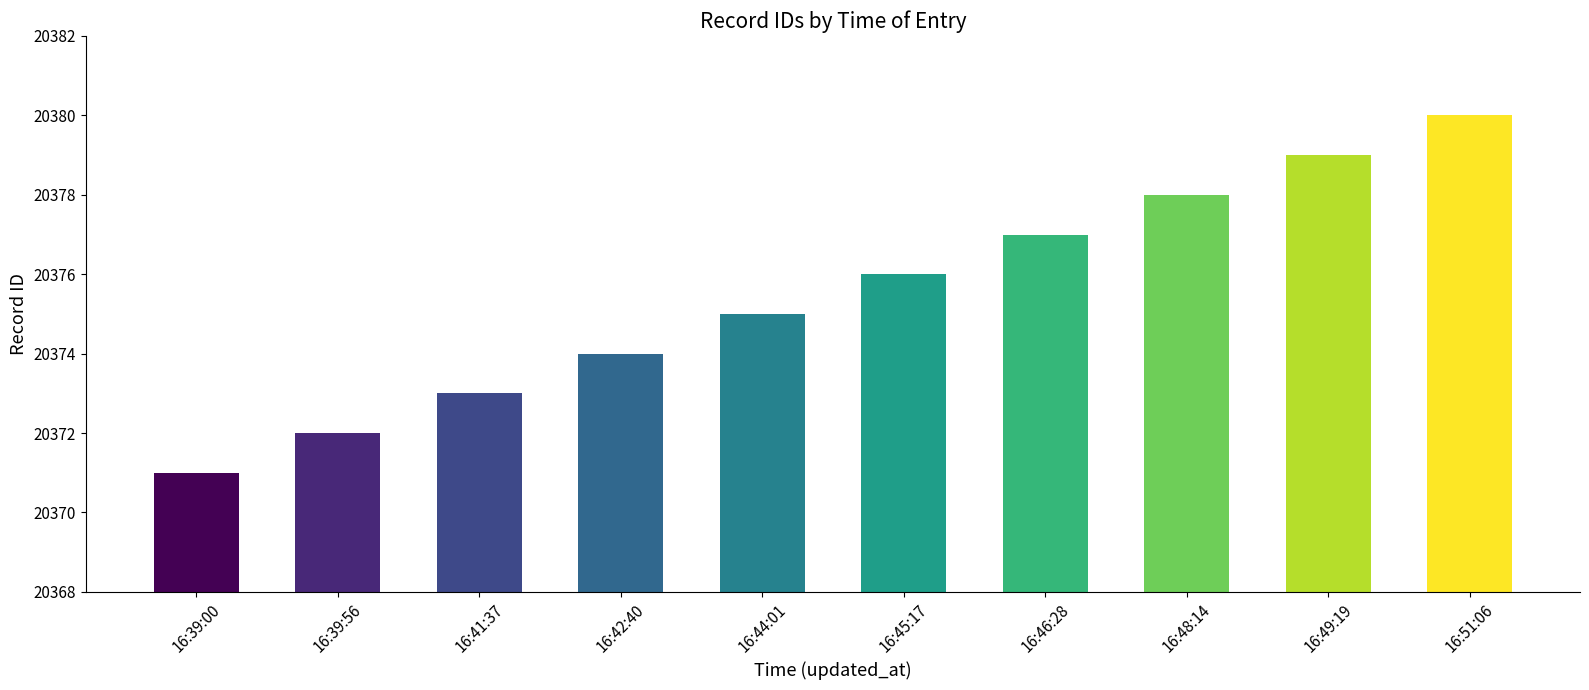

At which category does the chart reach its peak across all series?

16:51:06